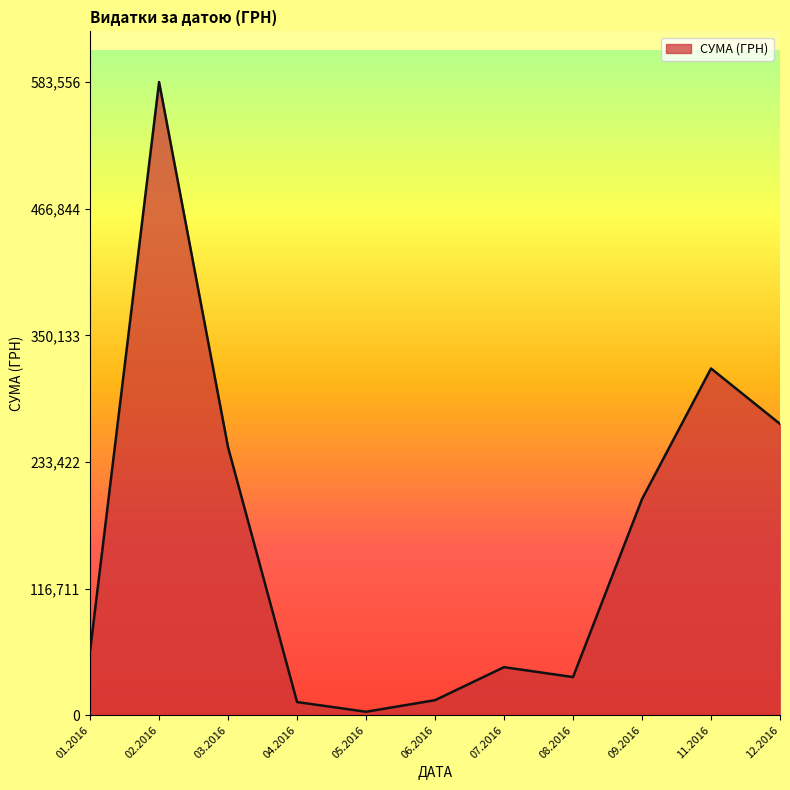

What is the ratio of the value at 12.2016 to the value at 09.2016?

1.3